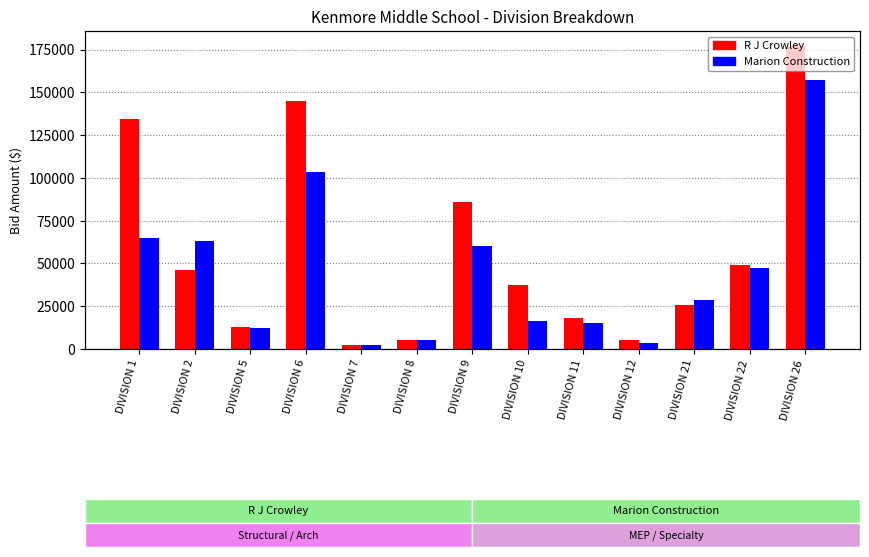

What are all the series names shown in the legend?

R J Crowley, Marion Construction